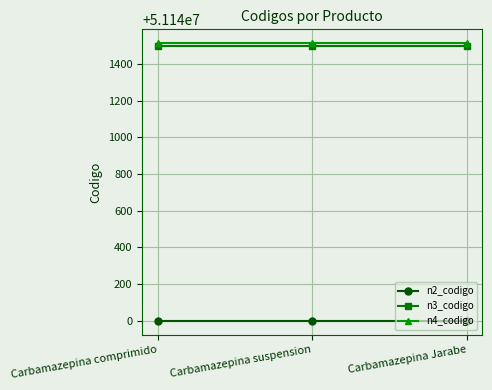

Reading left to right, transcribe all the data shown in this chart.

n2_codigo: Carbamazepina comprimido=51140000	Carbamazepina suspension=51140000	Carbamazepina Jarabe=51140000
n3_codigo: Carbamazepina comprimido=51141500	Carbamazepina suspension=51141500	Carbamazepina Jarabe=51141500
n4_codigo: Carbamazepina comprimido=51141513	Carbamazepina suspension=51141513	Carbamazepina Jarabe=51141513